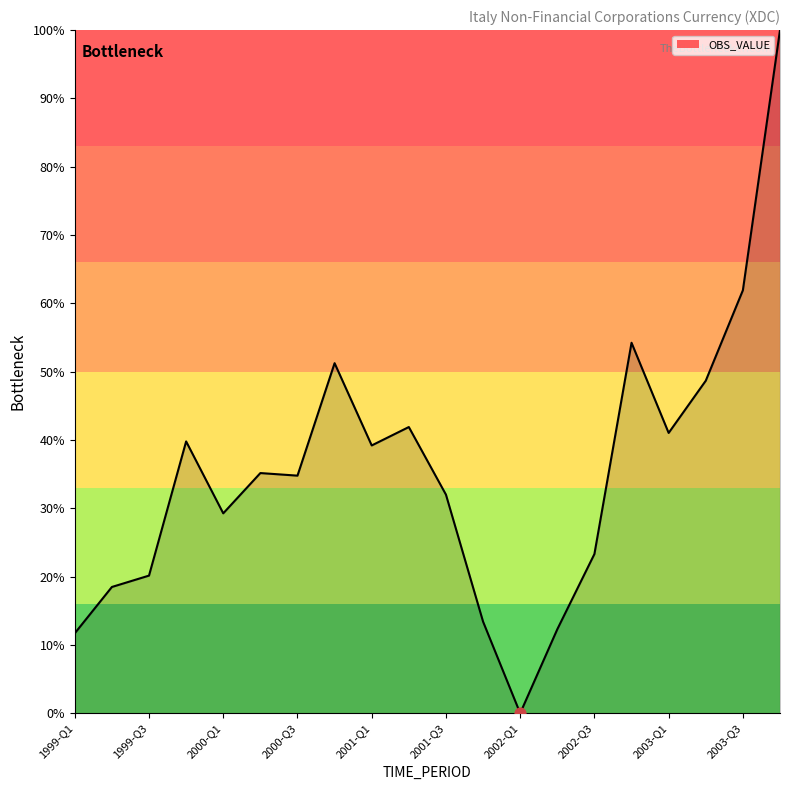

What is the maximum value shown in the chart?

100.0